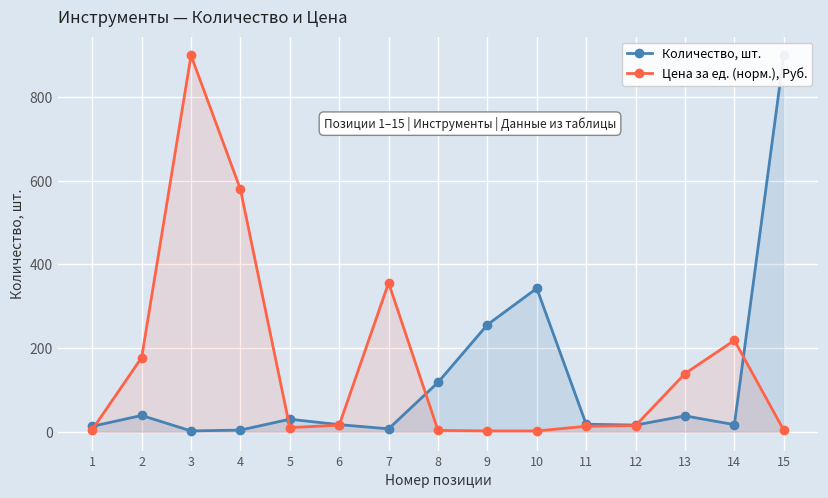

The Количество, шт. series shows 8.1 at 12. True or false?

False